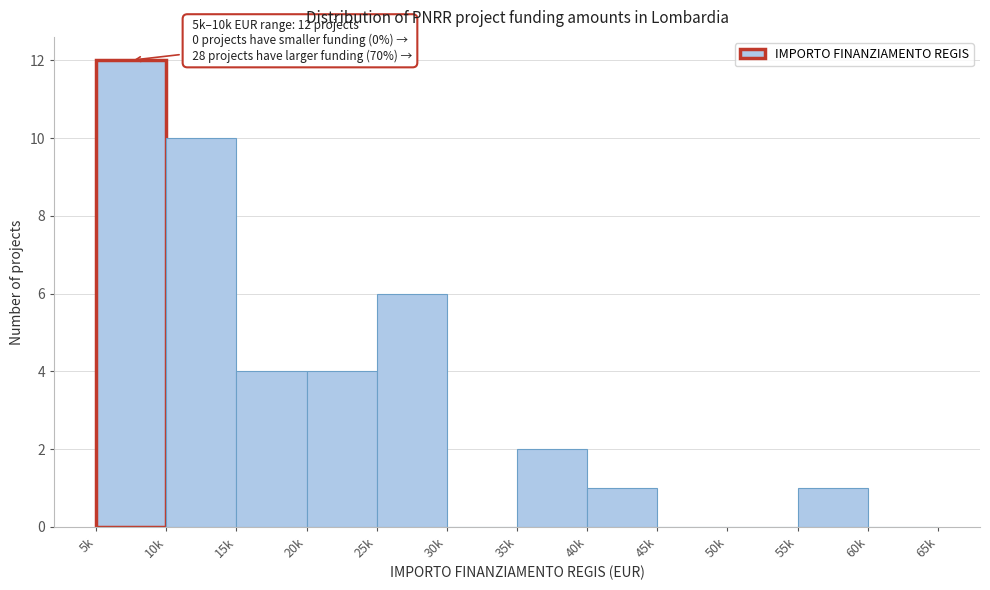

Reading right to left, what are all the values shown in this chart?

60k=0	55k=1	50k=0	45k=0	40k=1	35k=2	30k=0	25k=6	20k=4	15k=4	10k=10	5k=12